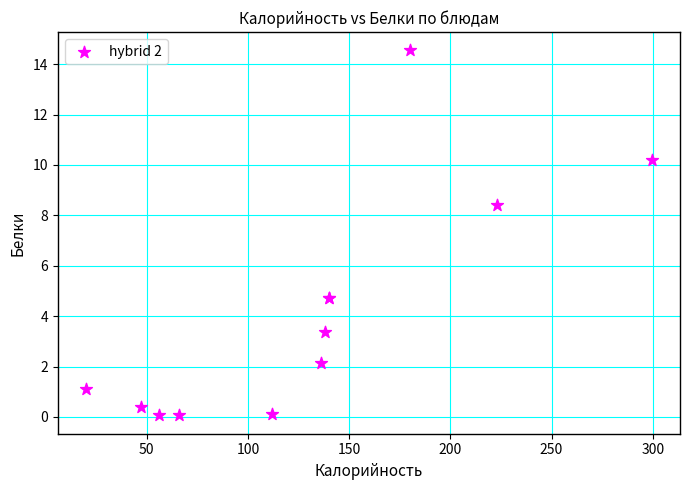

What Y value in the scatter plot is closest to 7?

8.4